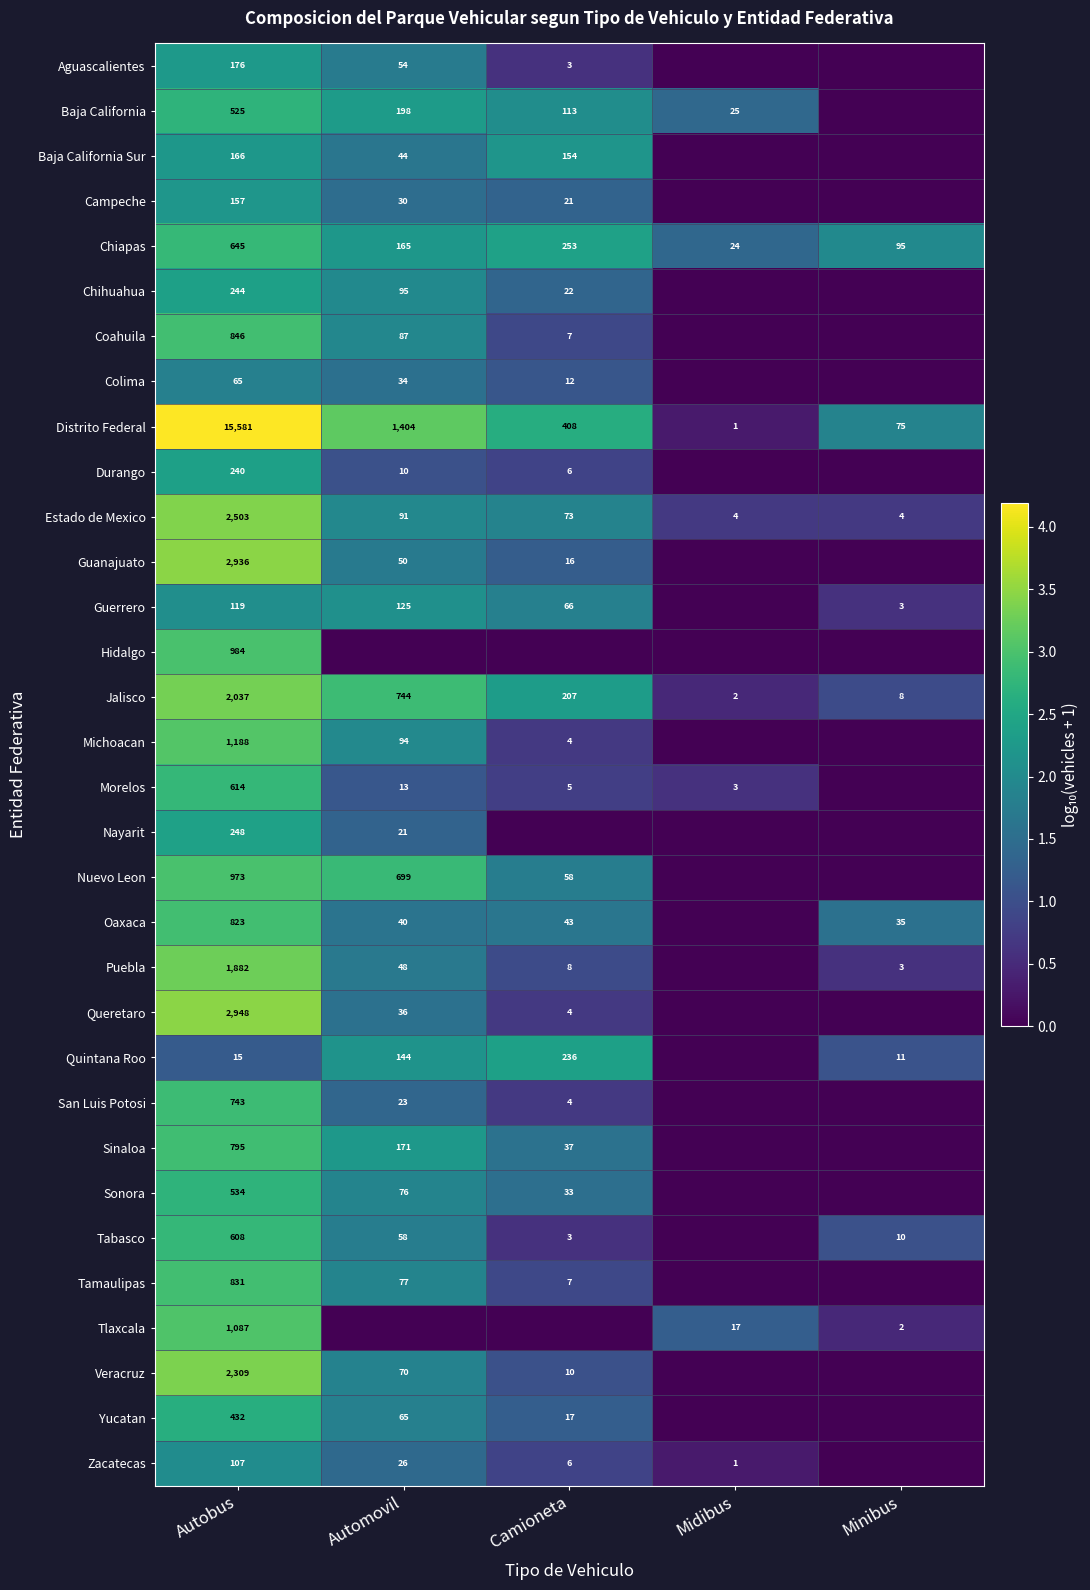

True or false: Sinaloa has a value of 52 at Camioneta.

False